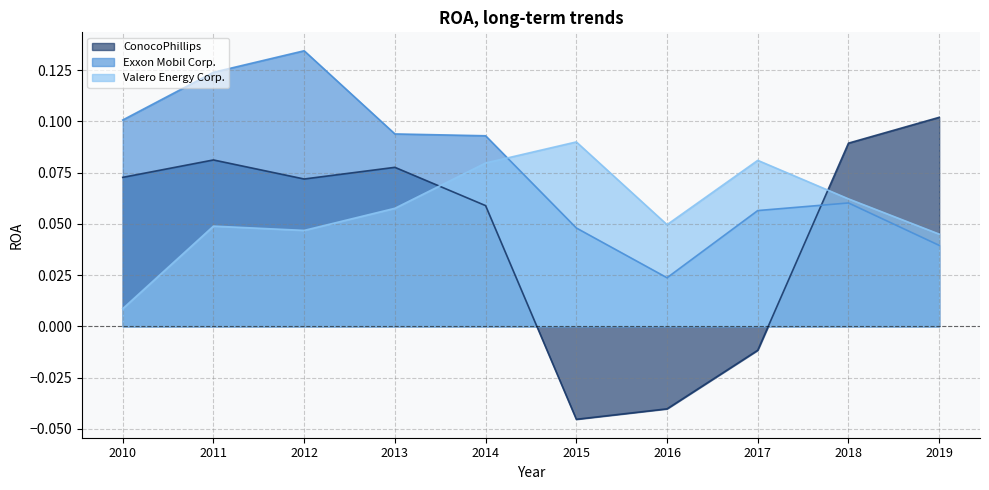

What value does the Valero Energy Corp. series have at 2013?

0.1